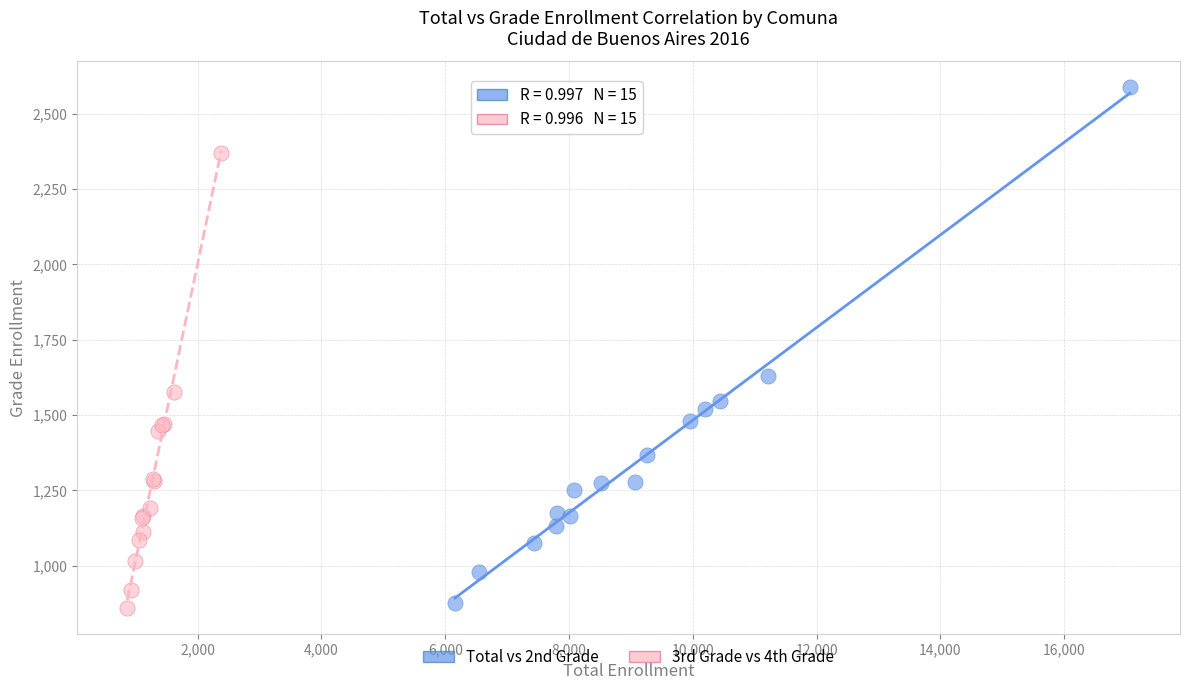

Which series contains the highest Y value?

Total vs 2nd Grade